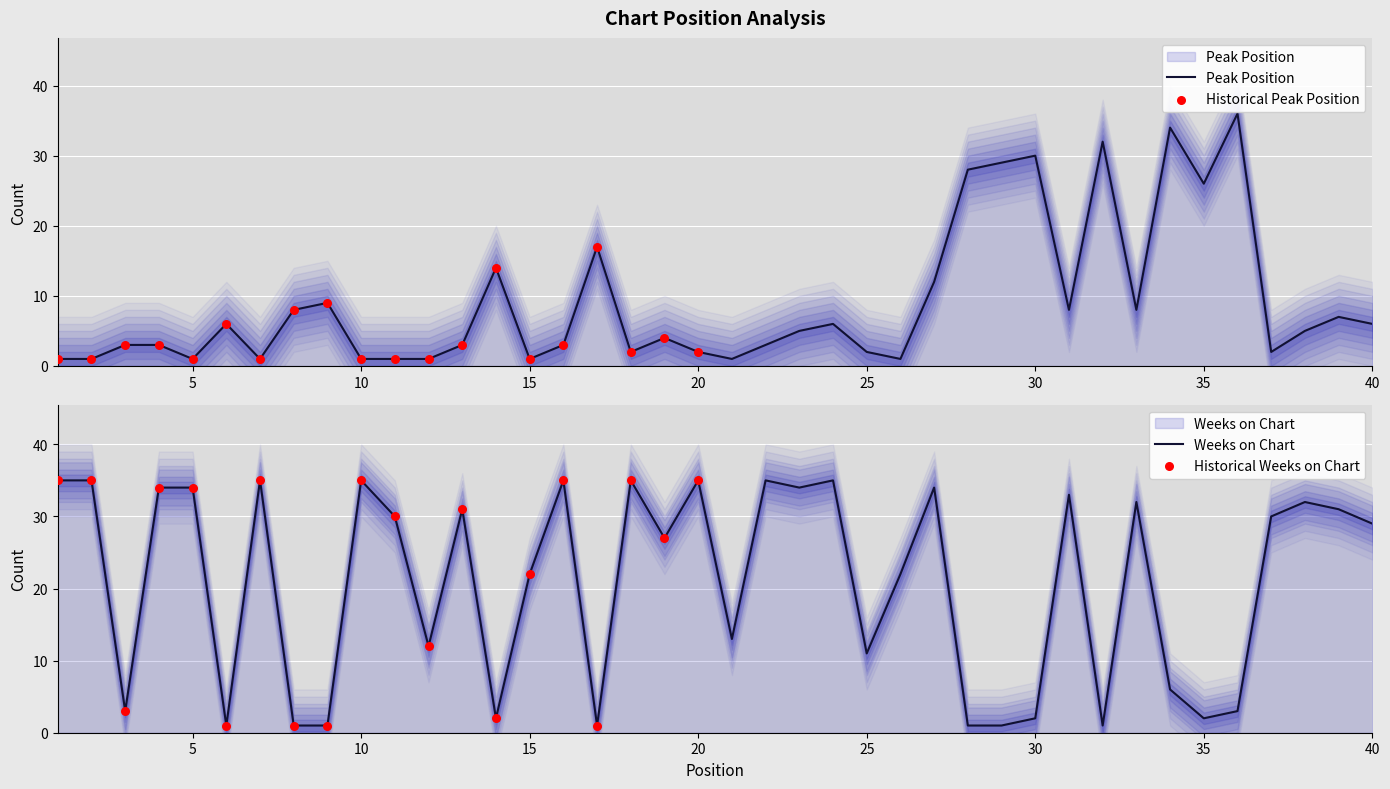

Which series reaches the minimum Y coordinate?

Peak Position